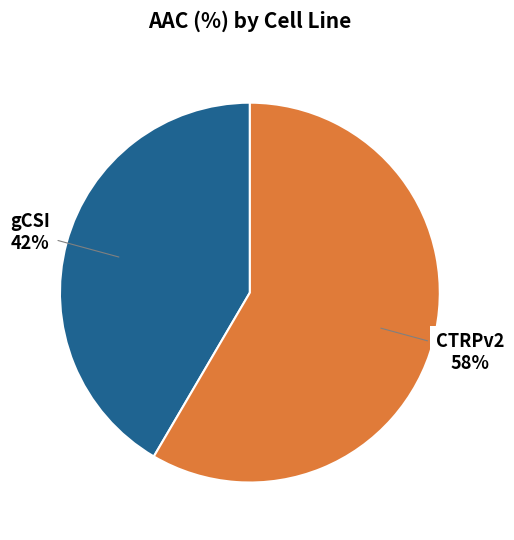

Rank the categories by value from lowest to highest.

gCSI, CTRPv2